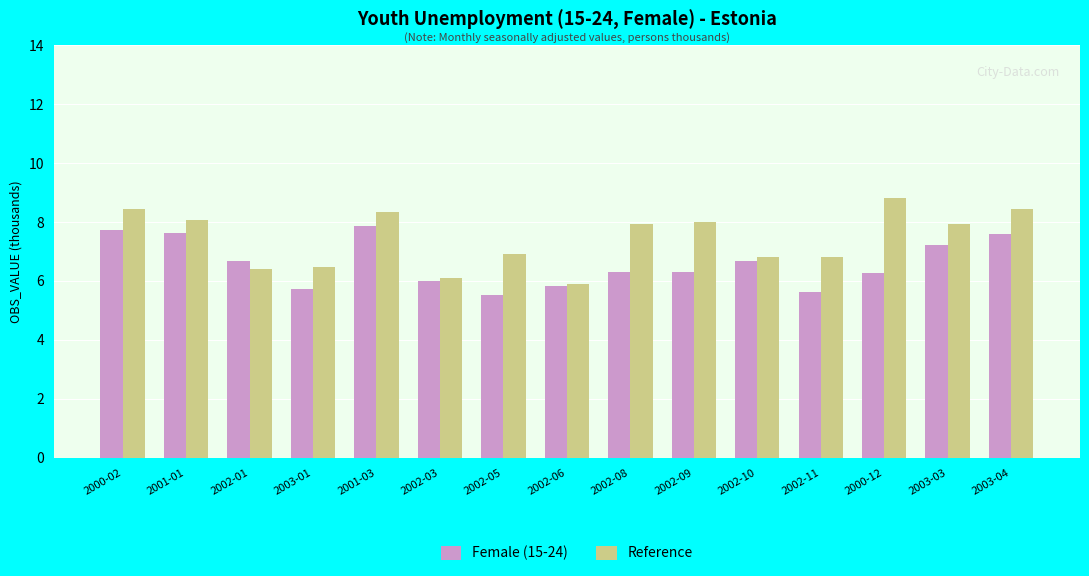

Which series changed the most between 2002-03 and 2002-05?

Reference